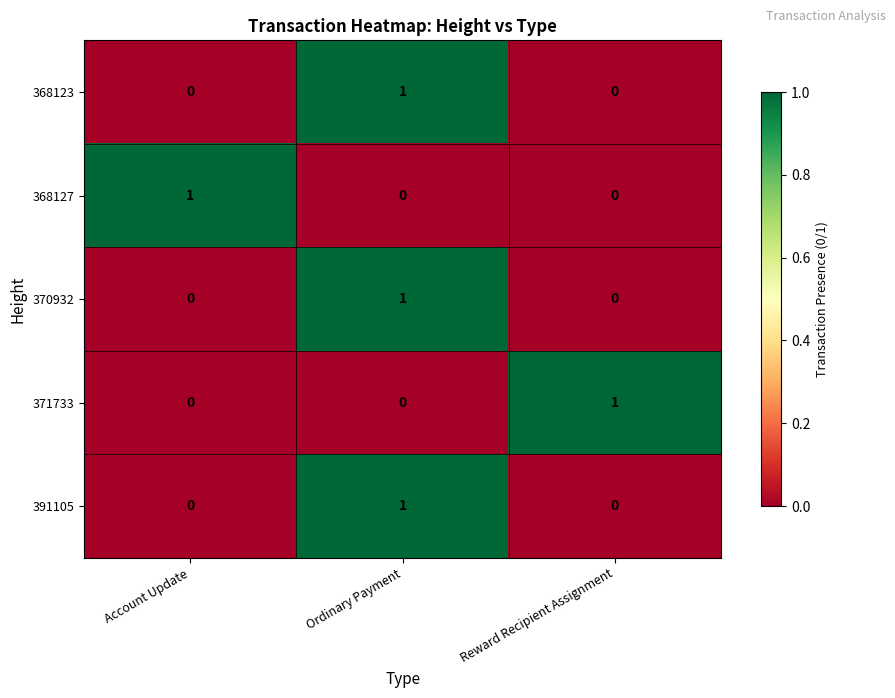

True or false: 371733 has a value of 0 at Ordinary Payment.

True